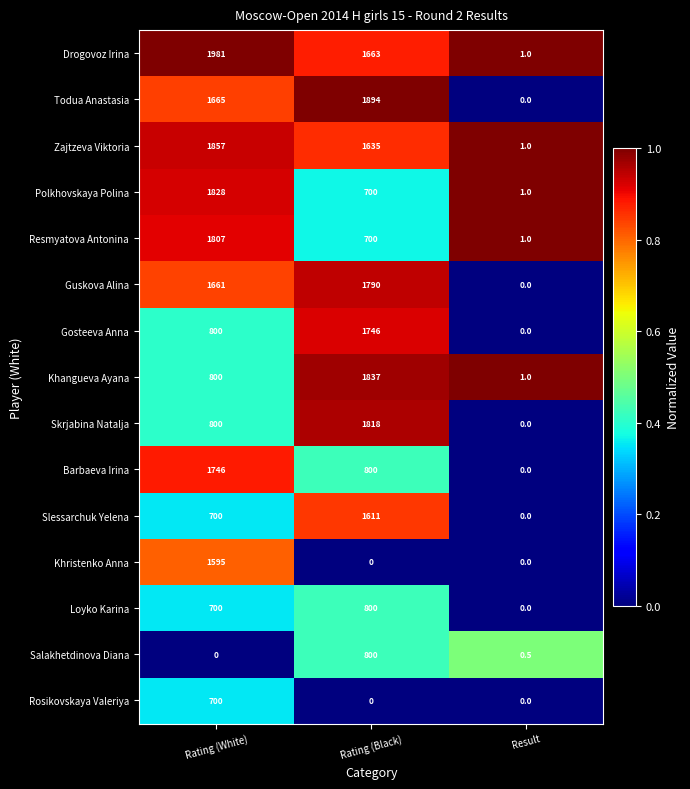

What is the total value across all series at Rating (Black)?

17794.0